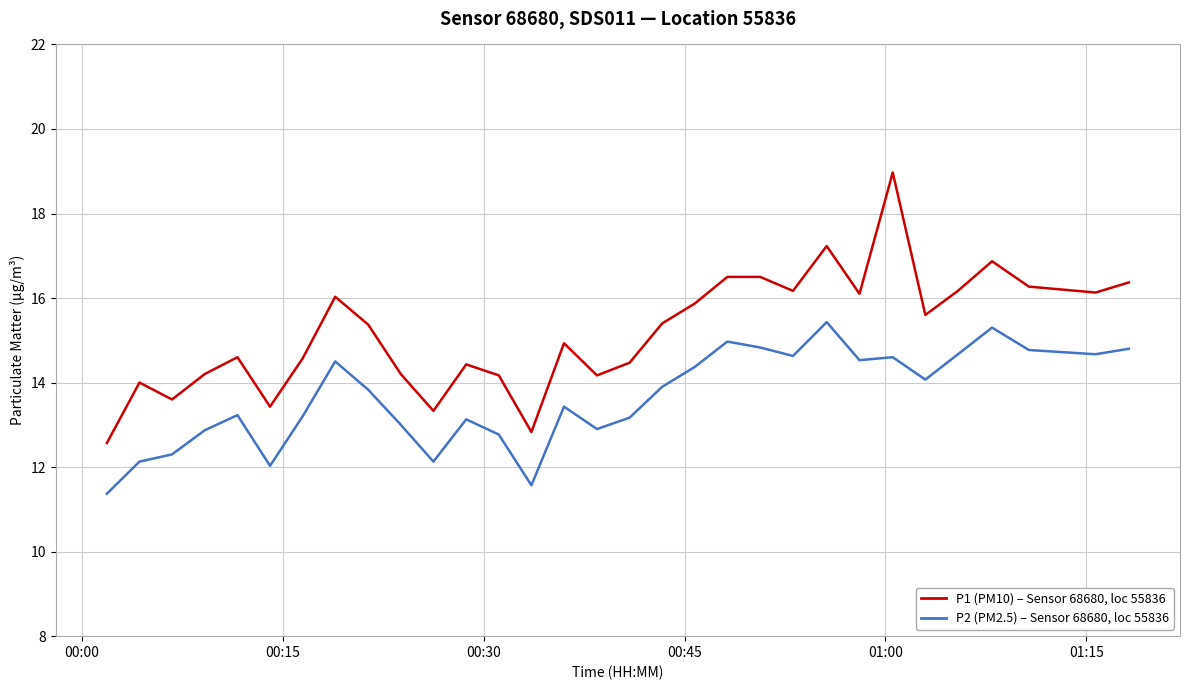

What is the maximum value shown in the chart?

19.0